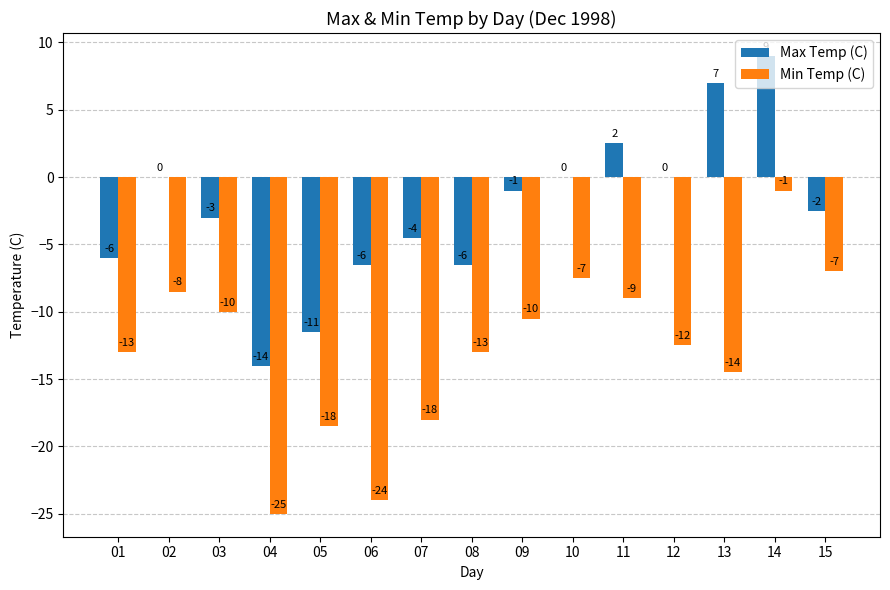

What is the maximum value shown in the chart?

9.0